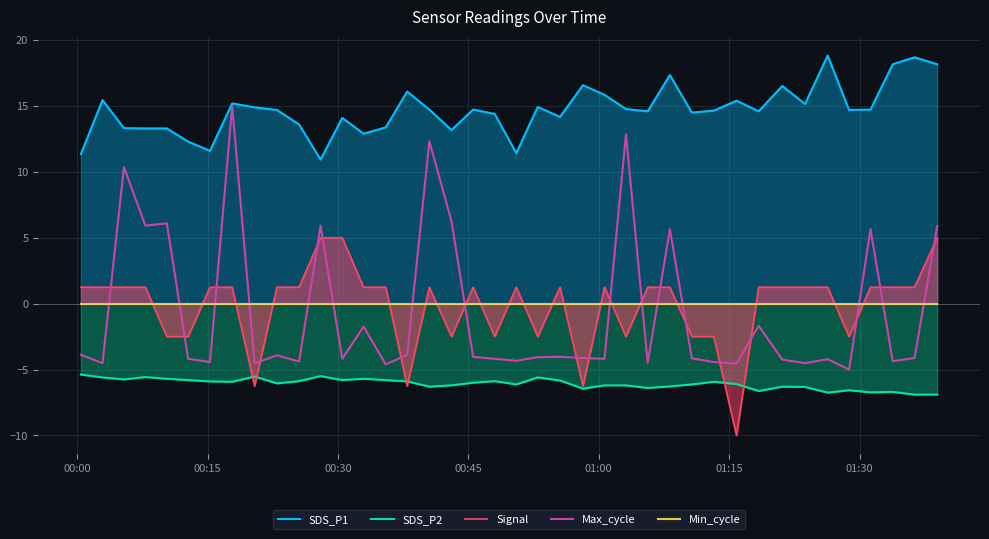

What is the highest value of the SDS_P2 series?

-5.4